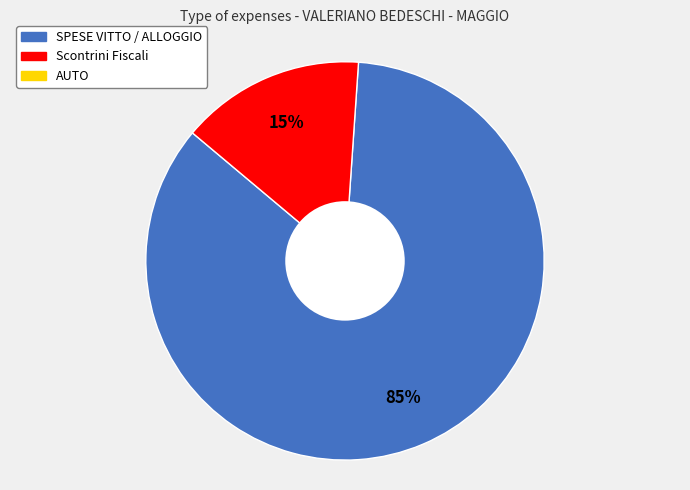

To the nearest percent, what is the average slice percentage?

50%